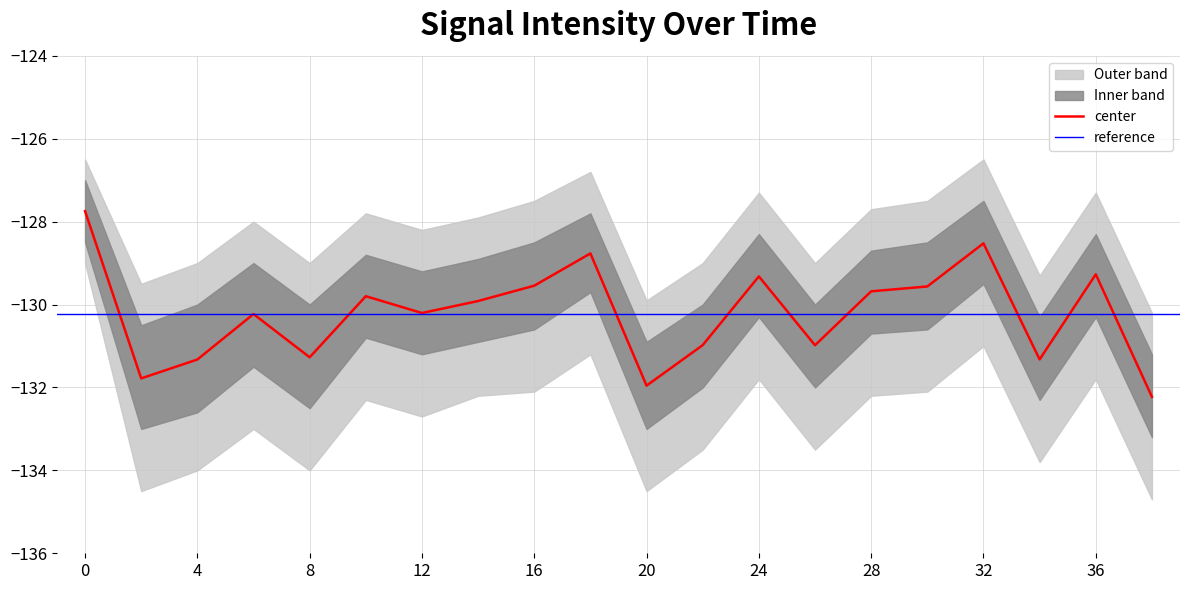

Rank the categories by outer_lower value from lowest to highest.

38, 2, 20, 4, 8, 34, 22, 26, 6, 12, 10, 14, 28, 16, 30, 24, 36, 18, 32, 0